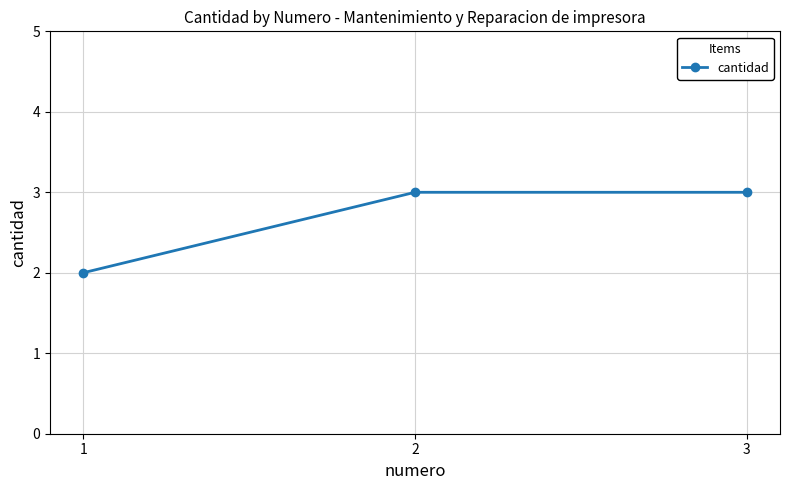

The chart shows a value of 2 at 1. True or false?

True